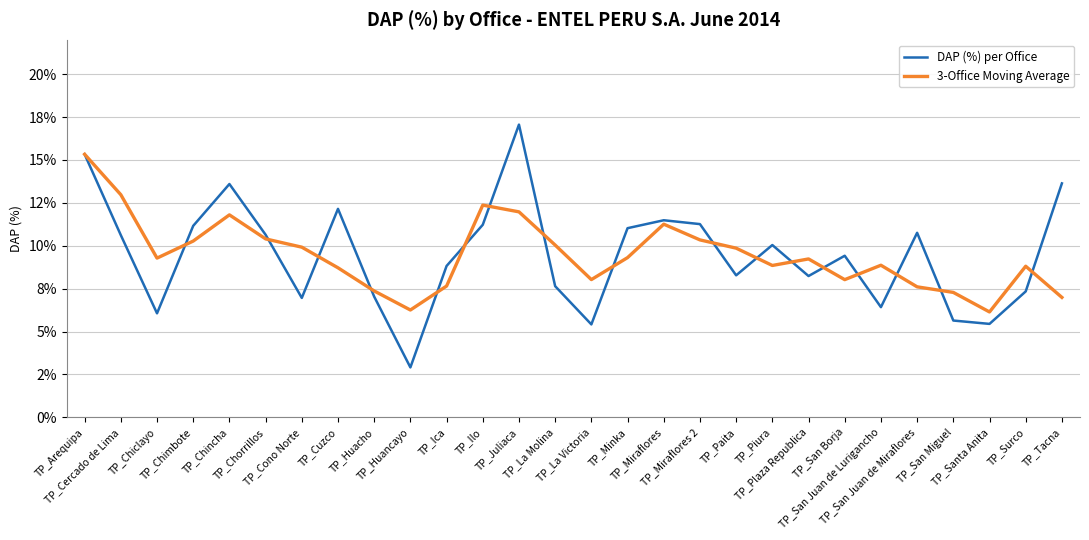

Which series has the largest total across all categories?

DAP (%) per Office